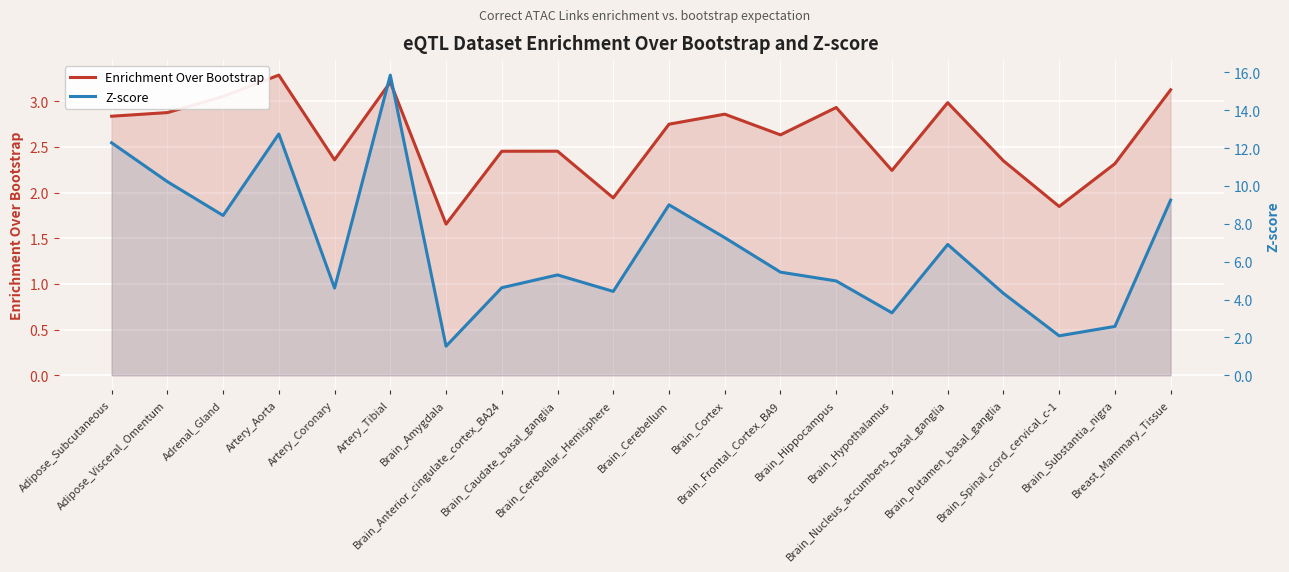

Reading right to left, list all the values displayed in this chart.

Enrichment Over Bootstrap: 3.1	2.3	1.8	2.3	3.0	2.2	2.9	2.6	2.9	2.7	1.9	2.5	2.5	1.7	3.2	2.4	3.3	3.1	2.9	2.8
Z-score: 9.3	2.6	2.1	4.3	6.9	3.3	5.0	5.4	7.3	9.0	4.4	5.3	4.6	1.5	15.9	4.6	12.7	8.4	10.2	12.3